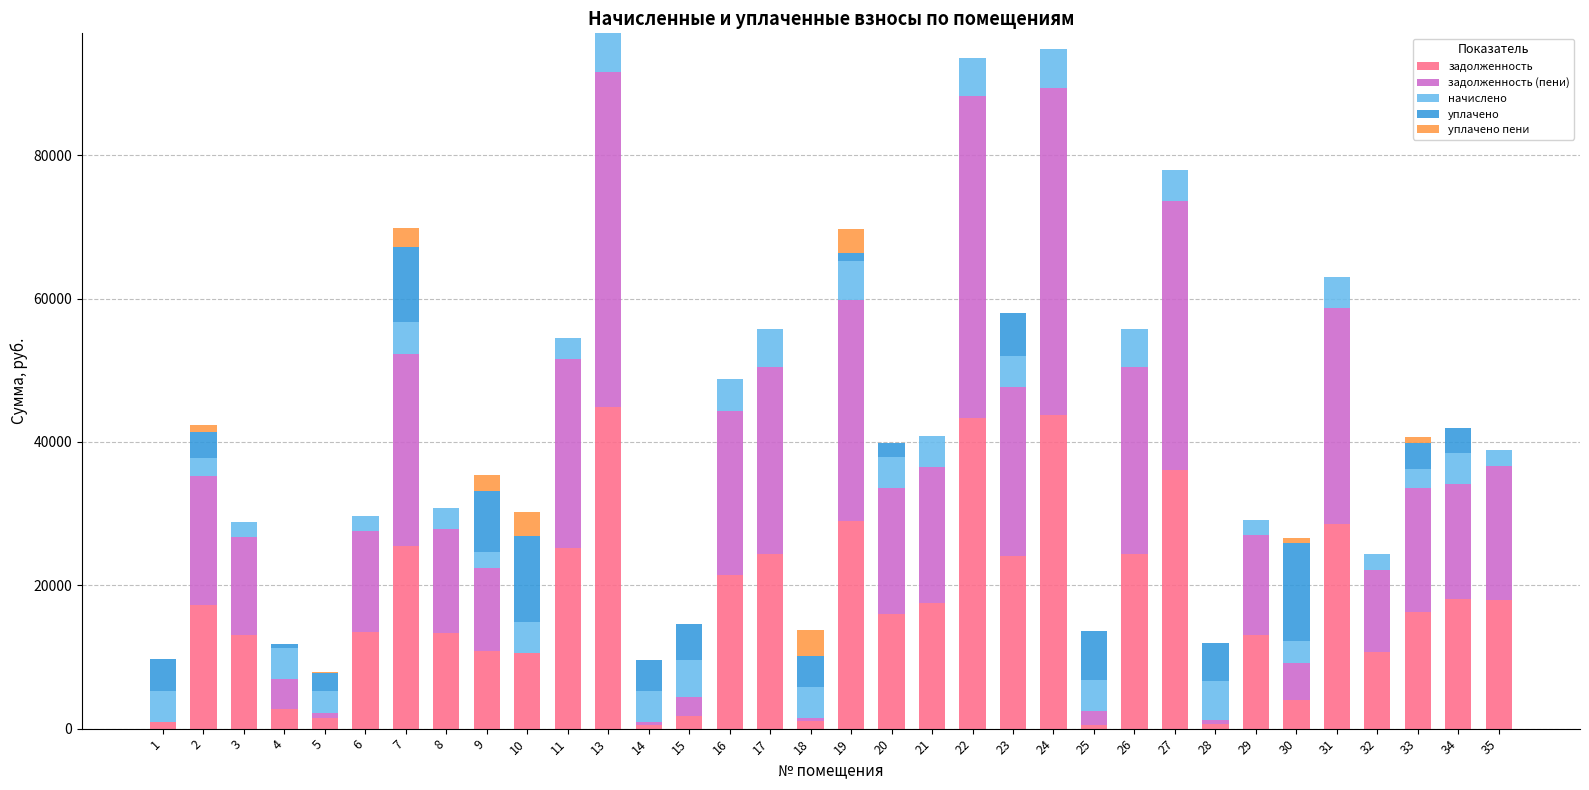

What is the highest value of the задолженность series?

44885.3